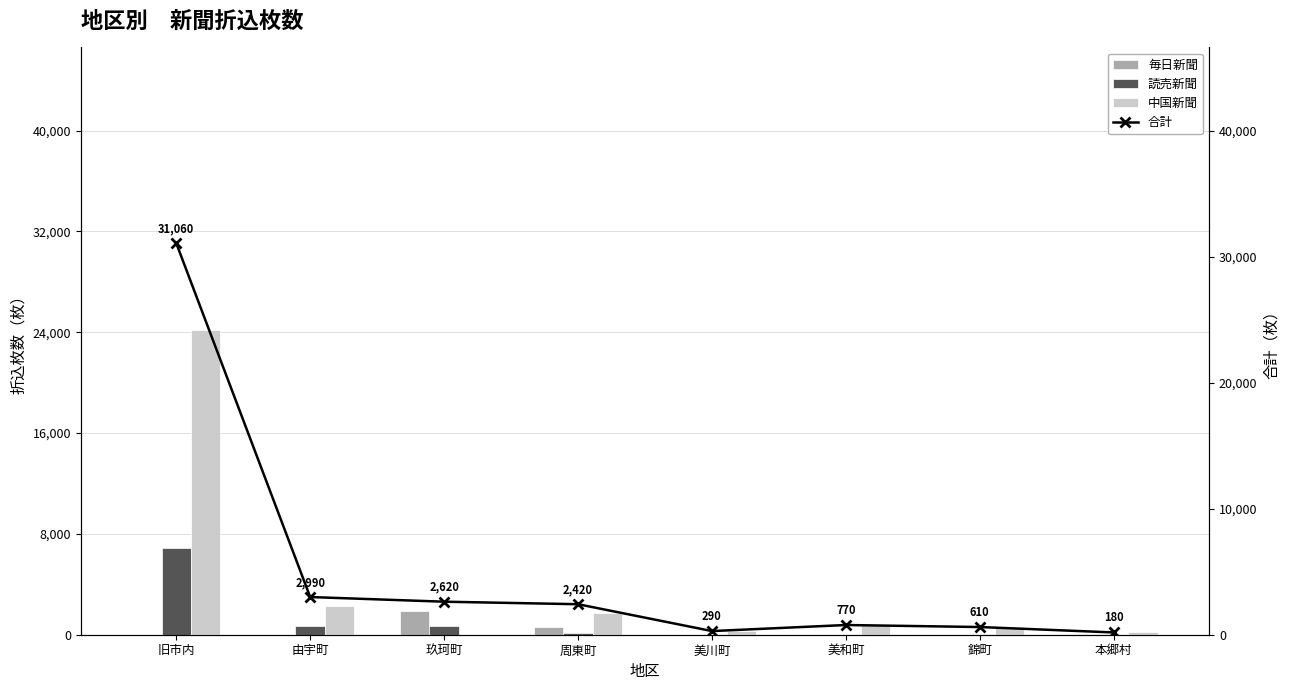

Rank the categories by 中国新聞 value from lowest to highest.

玖珂町, 本郷村, 美川町, 錦町, 美和町, 周東町, 由宇町, 旧市内